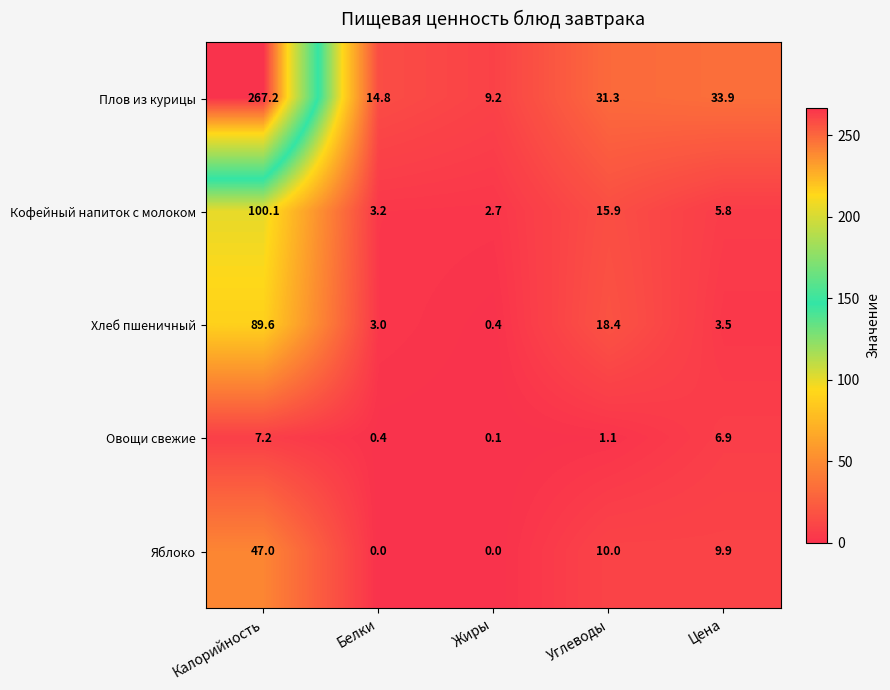

At Белки, list the series in order from smallest to largest.

Яблоко, Овощи свежие, Хлеб пшеничный, Кофейный напиток с молоком, Плов из курицы